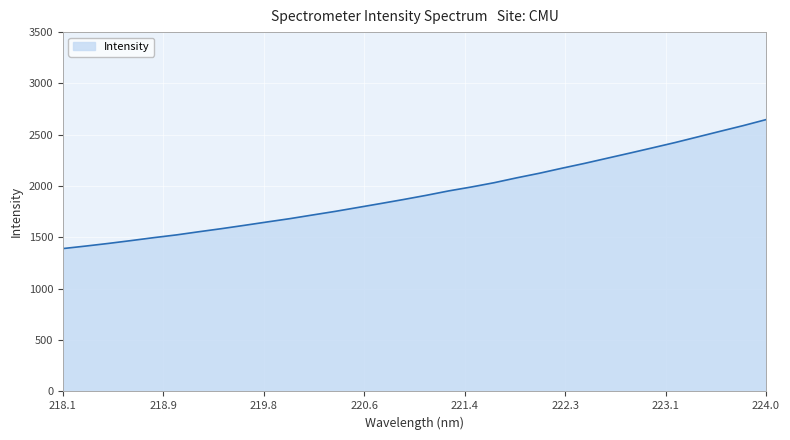

What is the minimum value shown in the chart?

1391.6